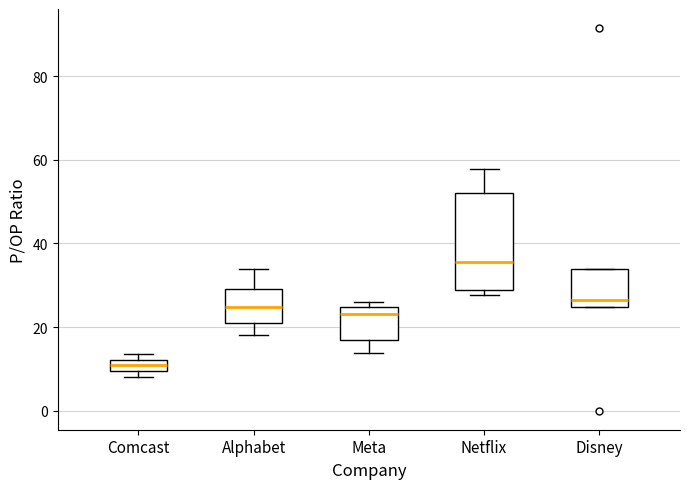

Where is the upper edge of the box for Netflix on the y-axis? The values are not printed on the chart, so give them approximately, as read against the axis.

52